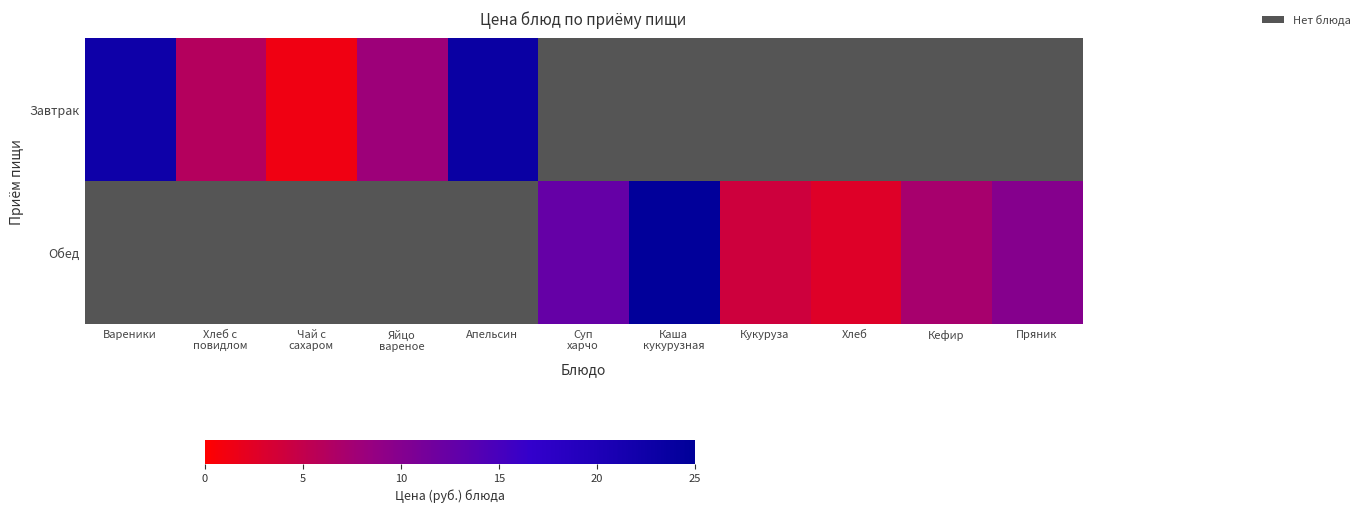

Is the value of Обед at Суп харчо greater than the value of Завтрак at Хлеб с повидлом?

Yes